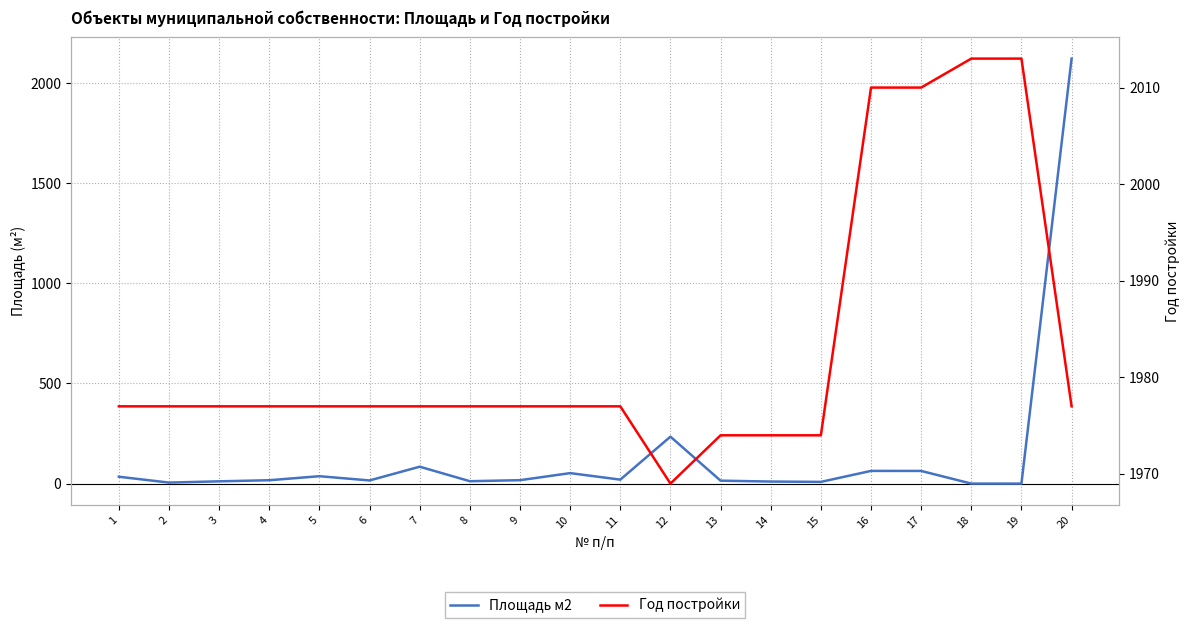

Where is the first local minimum for Площадь м2?

2